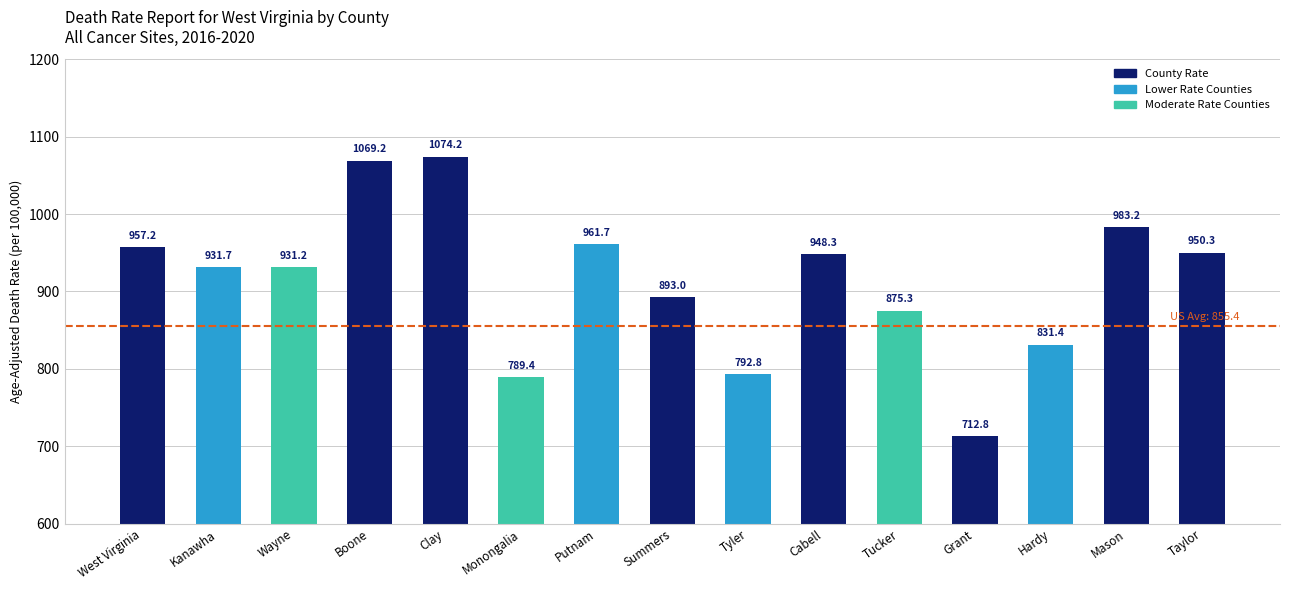

True or false: the data shows 950.3 at Taylor.

True